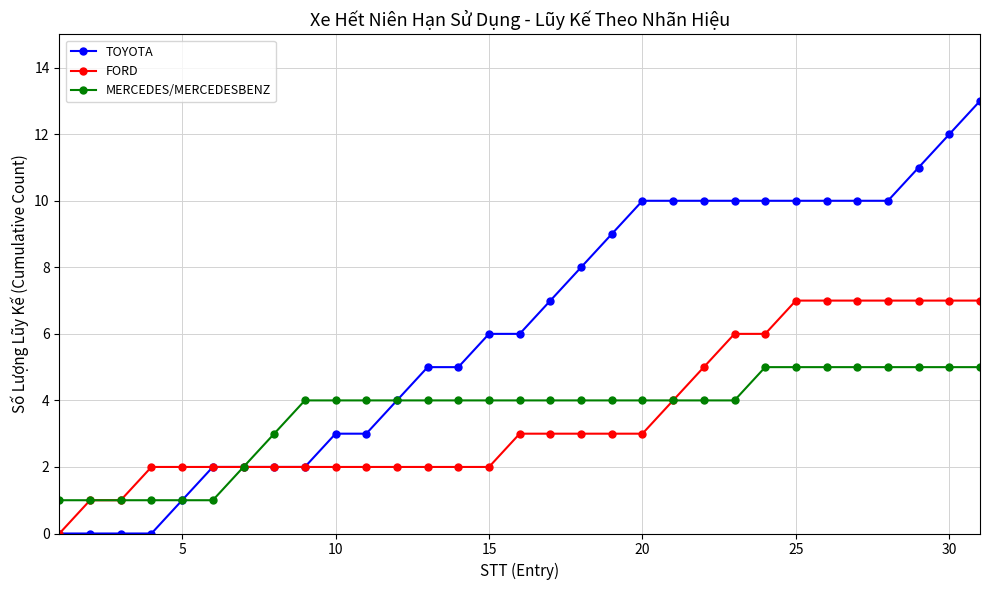

Rank the series by their maximum value, from highest to lowest.

TOYOTA, FORD, MERCEDES/MERCEDESBENZ